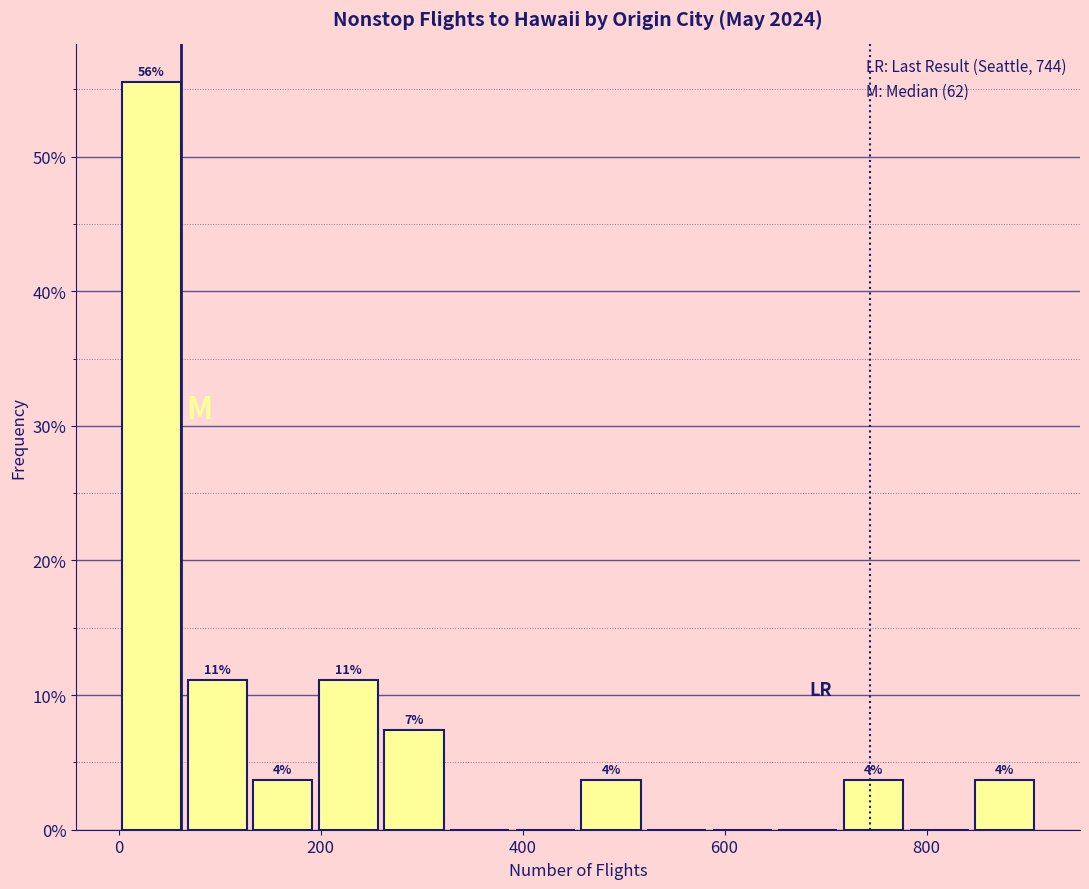

Read against the x-axis, roughly where is the centre of the tallest bar?

40